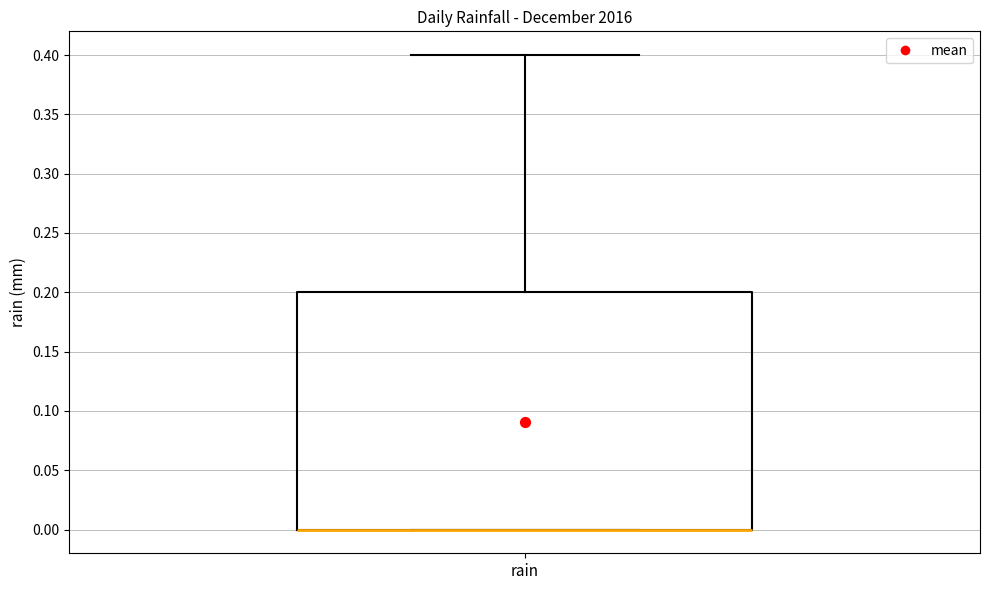

Transcribe this box plot: give where the median line is, the range the box spans, and where the two whiskers end, as read against the y-axis. The values are not printed on the chart, so give them approximately, as read against the axis.

median 0.0 (drawn on the box's lower edge), box 0.0 to 0.2, whiskers 0.0 to 0.4